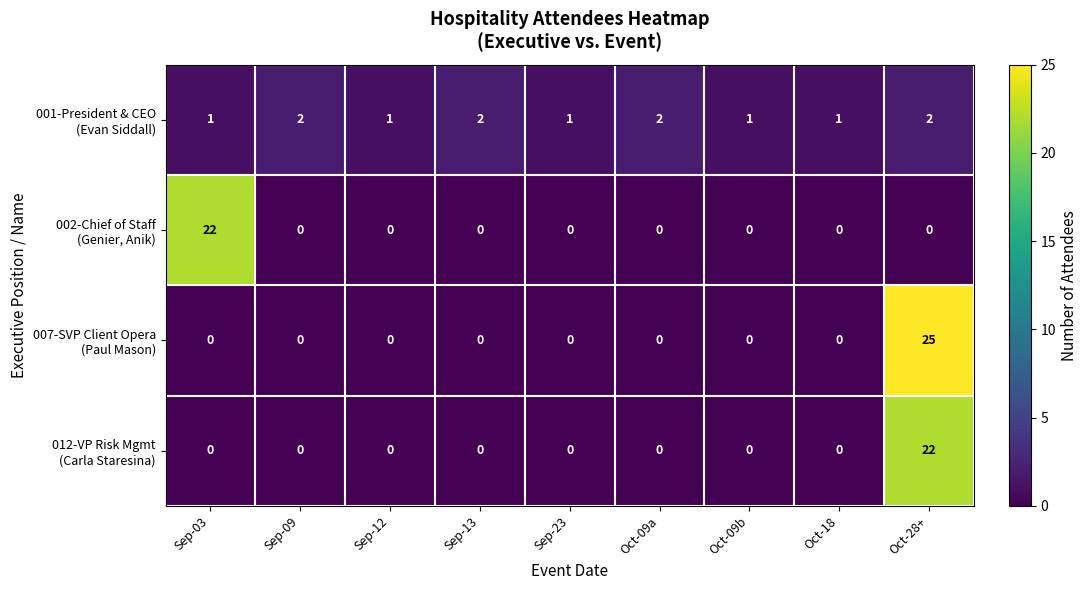

At which category does the chart reach its peak across all series?

Oct-28+